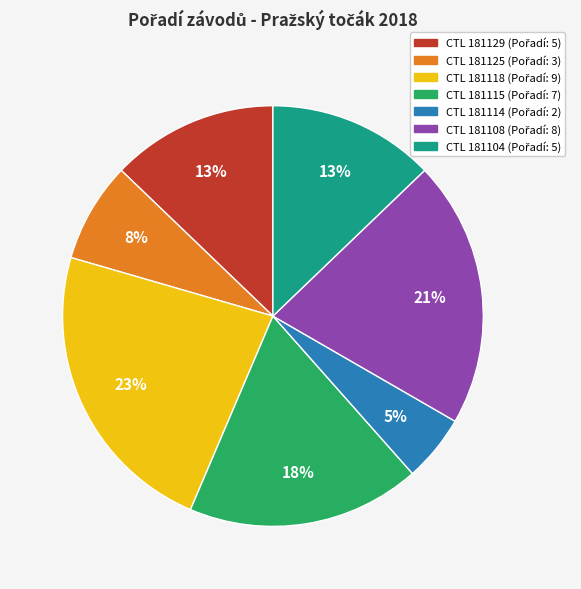

To the nearest percent, what is the difference between the largest and smallest slice percentages?

18%